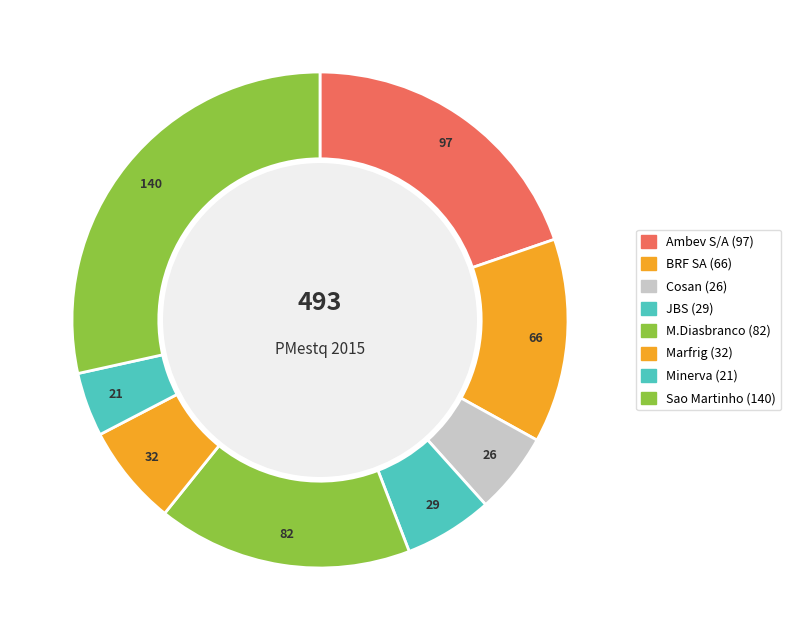

How many segments does this pie chart have?

8